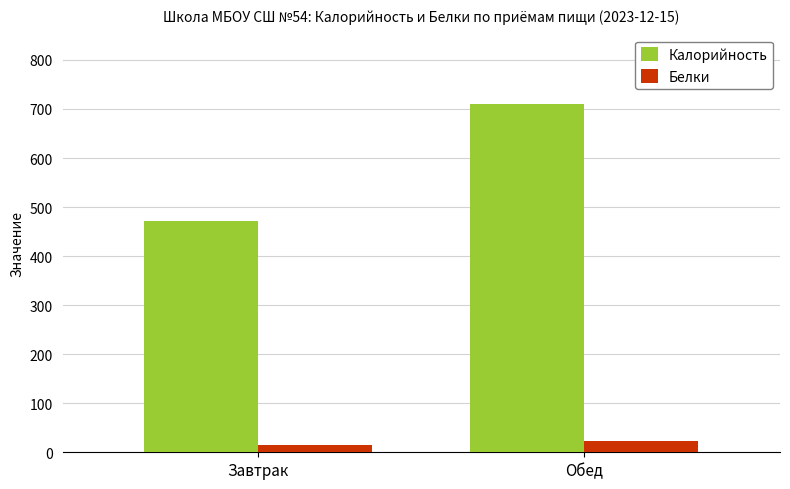

How many bars are there in total?

4